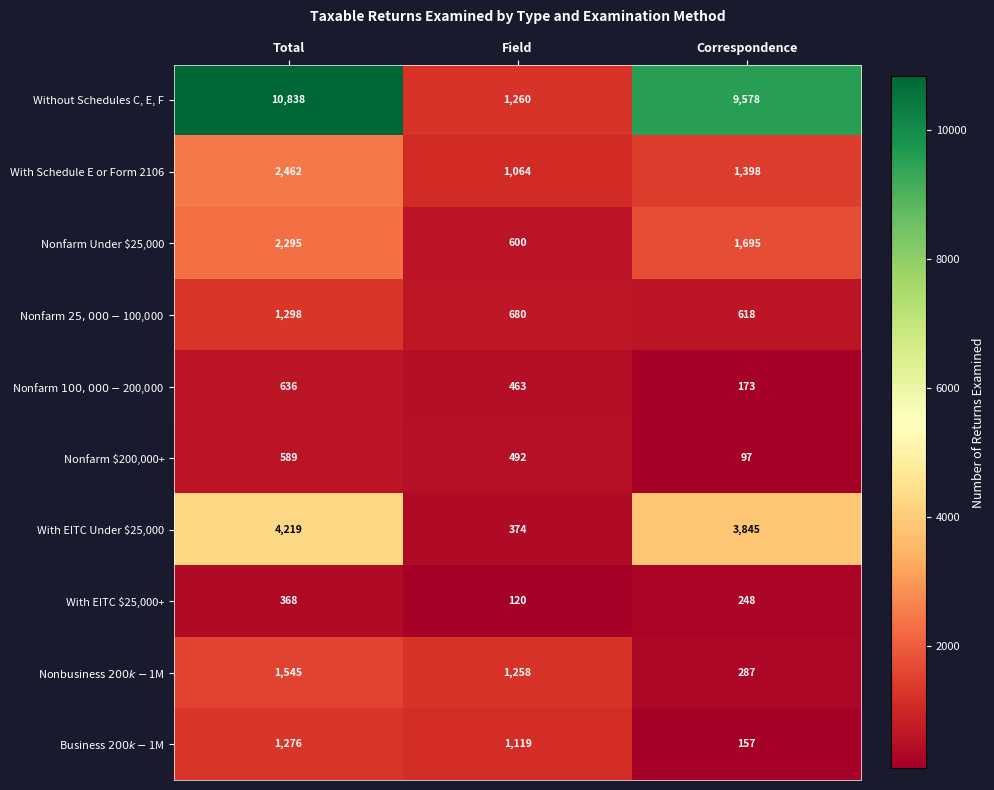

Which series has the largest range (max minus min)?

Without Schedules C, E, F